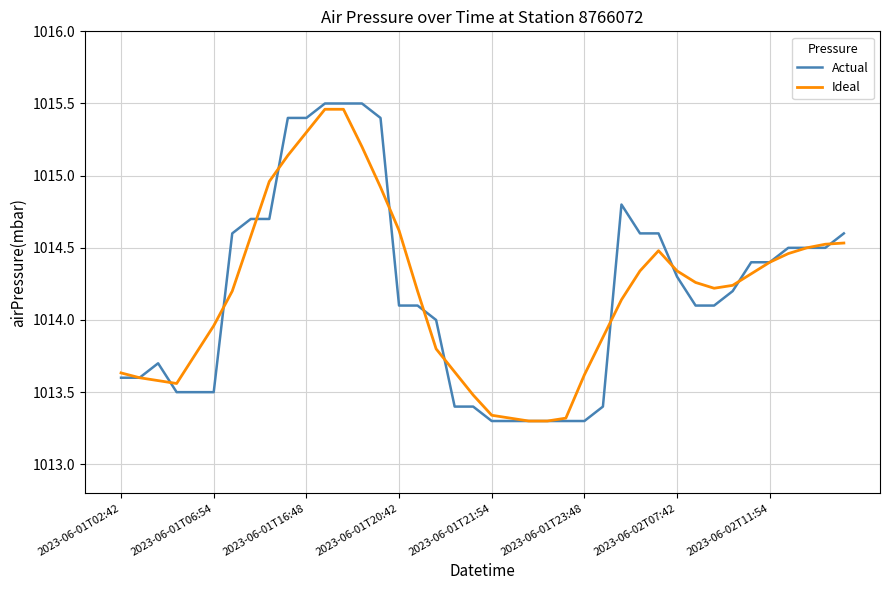

At 2023-06-01T20:42, list the series in order from smallest to largest.

Actual, Ideal